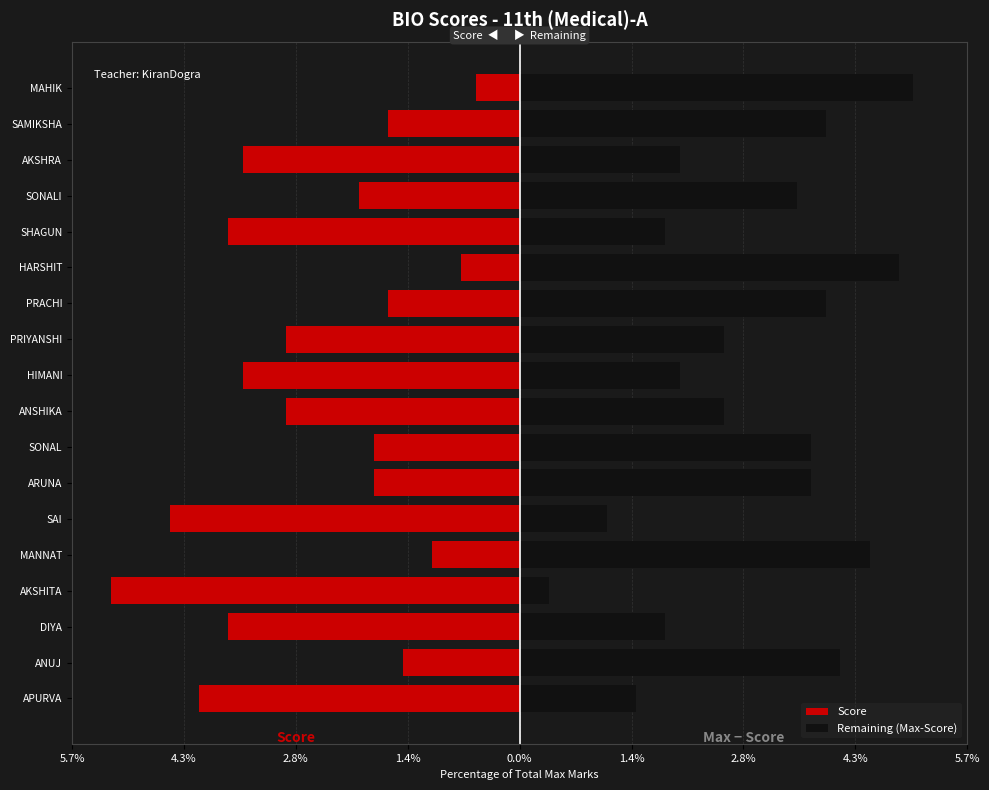

What is the difference between the maximum and minimum values in the Score series?

4.6